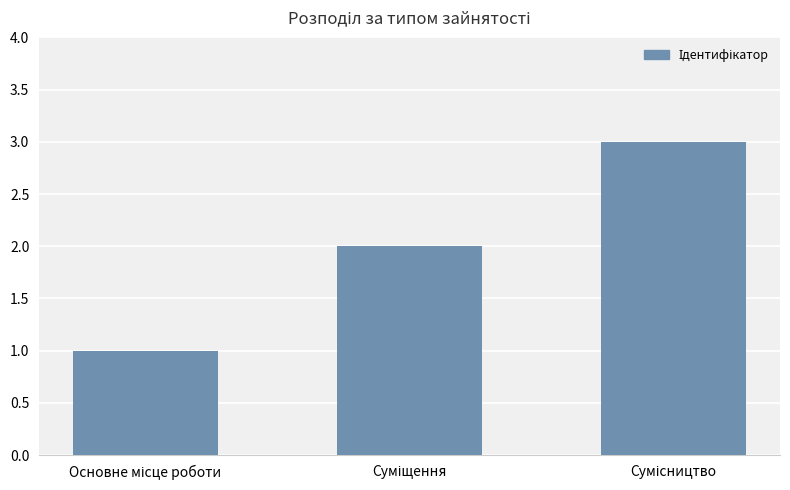

What is the sum of all values?

6